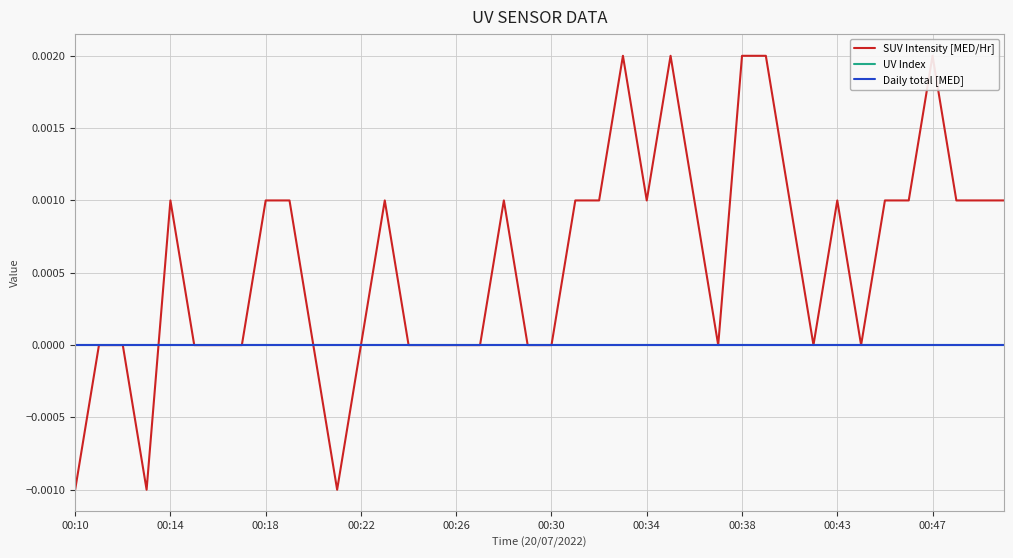

True or false: UV Index has more than 1 points higher than both neighbors.

False